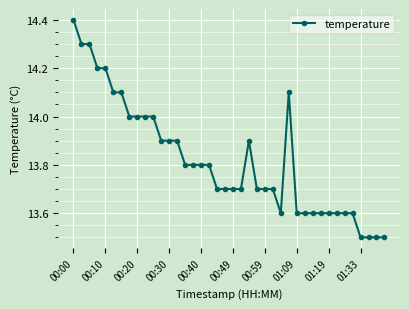

What is the difference between the maximum and minimum values?

0.9